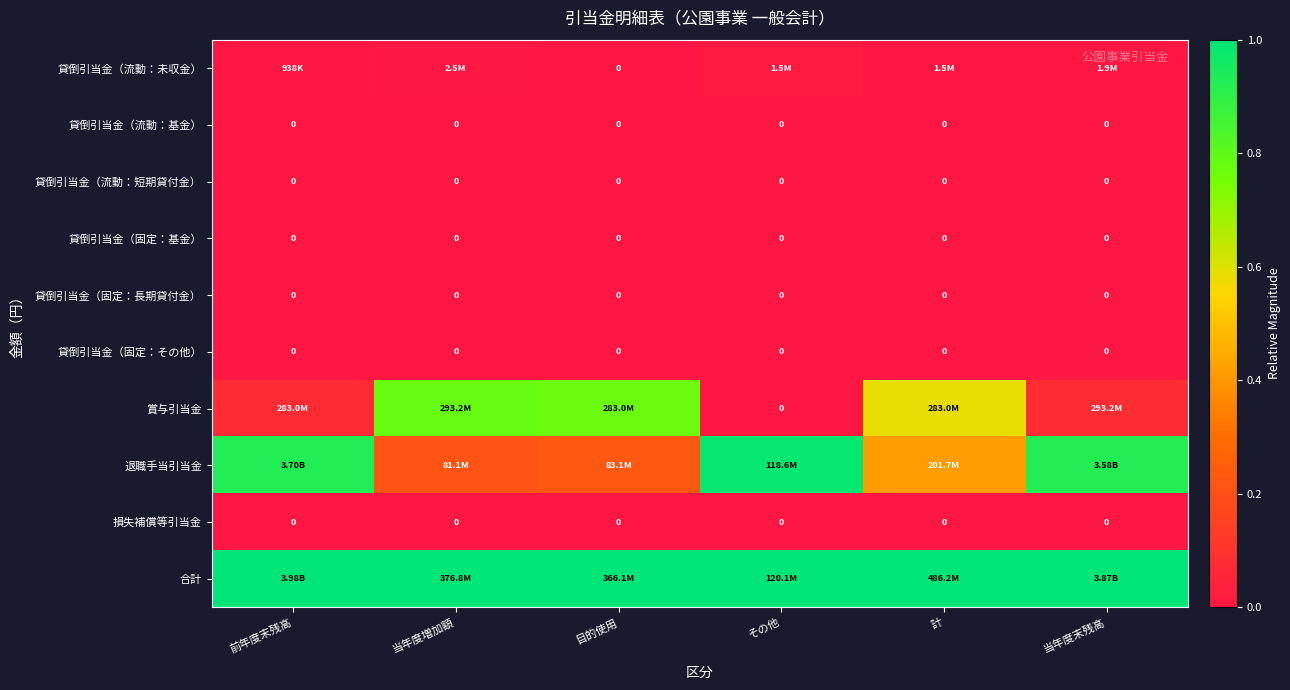

The 貸倒引当金（固定：その他） series shows 0.0 at 当年度末残高. True or false?

True